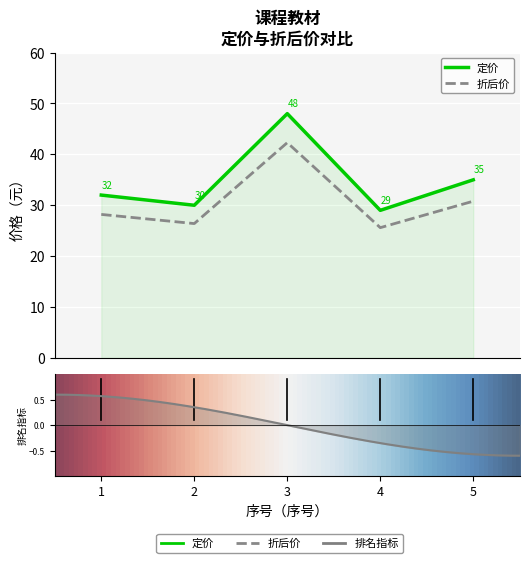

What is the sum of all 定价 values?

174.0